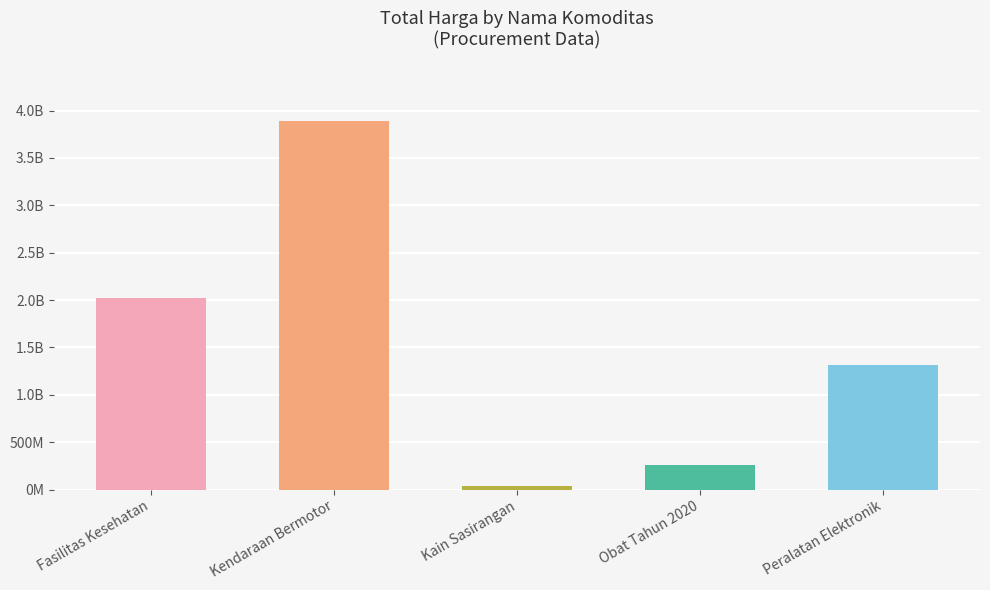

Which category has the highest value across all series?

Kendaraan Bermotor